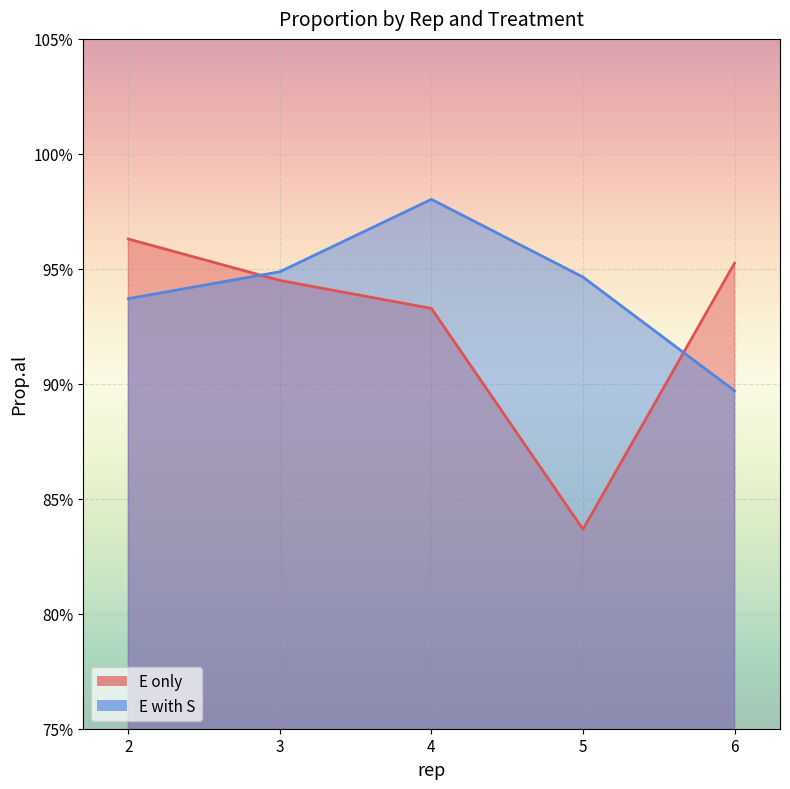

True or false: E with S and E only cross at least once.

True